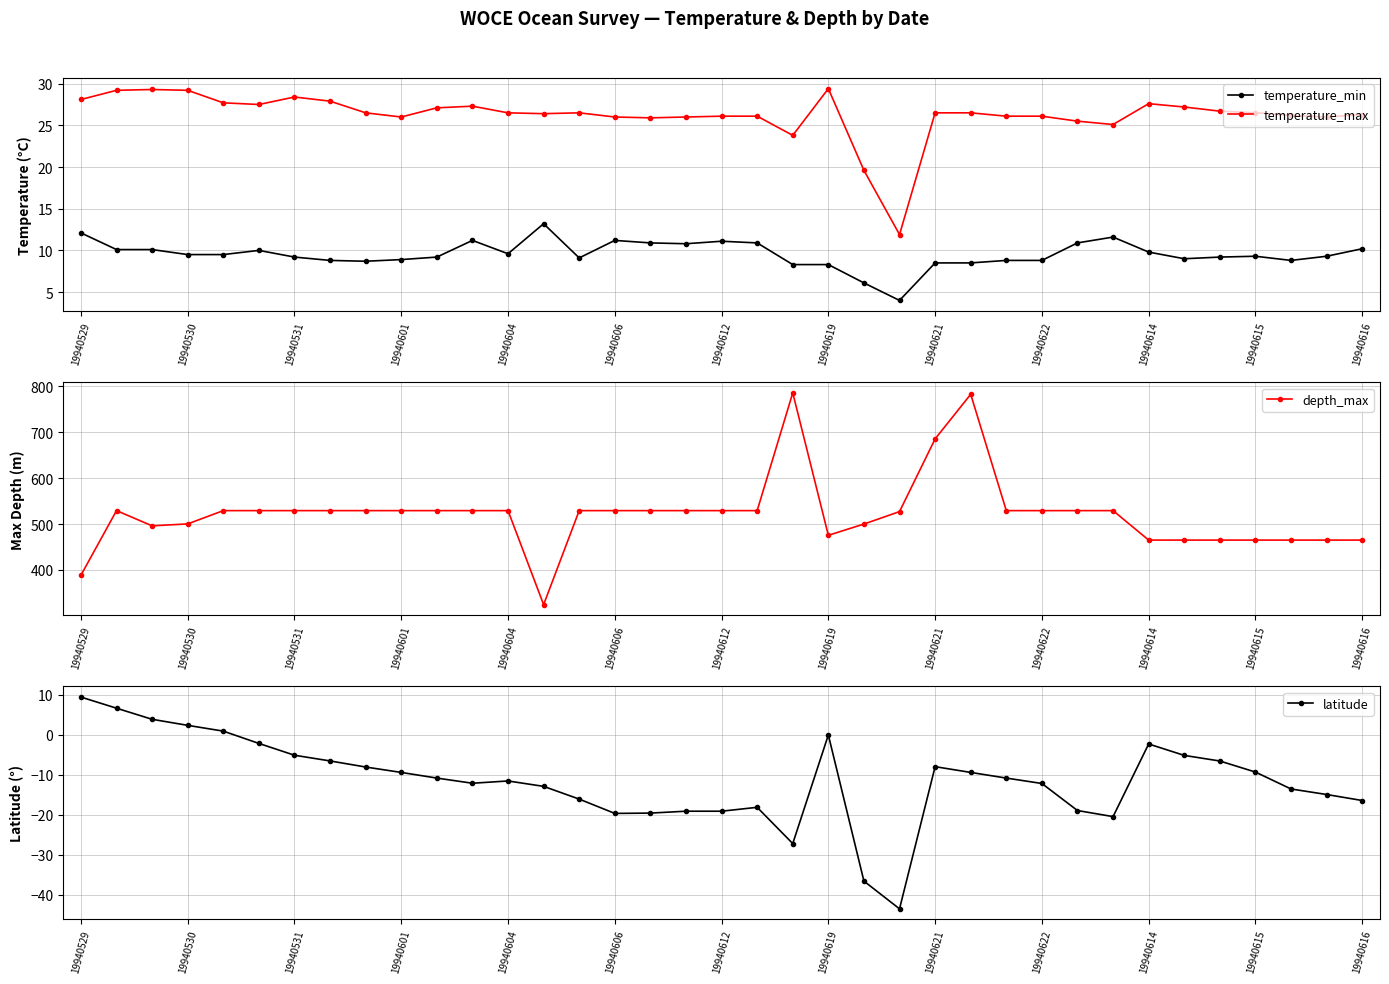

Rank the series by their maximum value, from lowest to highest.

latitude, temperature_min, temperature_max, depth_max